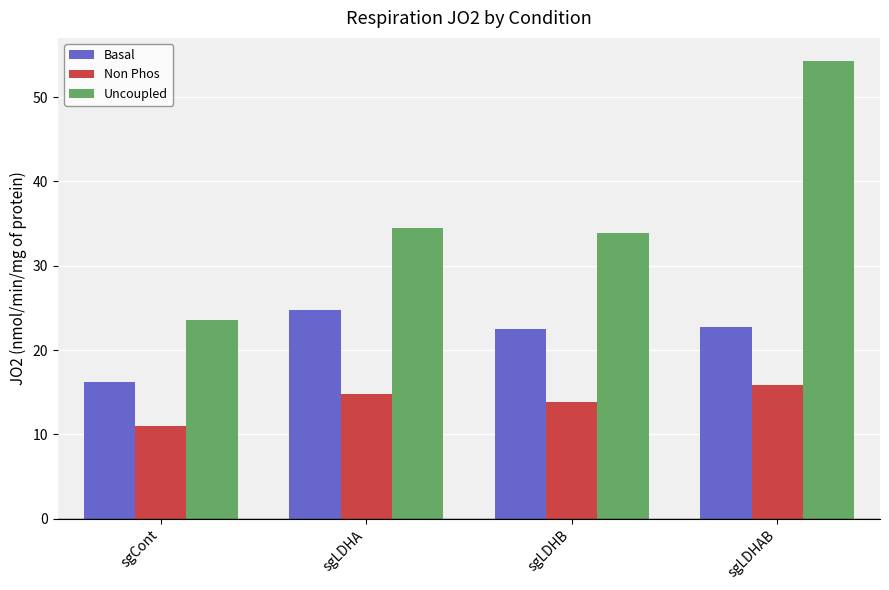

List the series in order of their peak value, lowest first.

Non Phos, Basal, Uncoupled